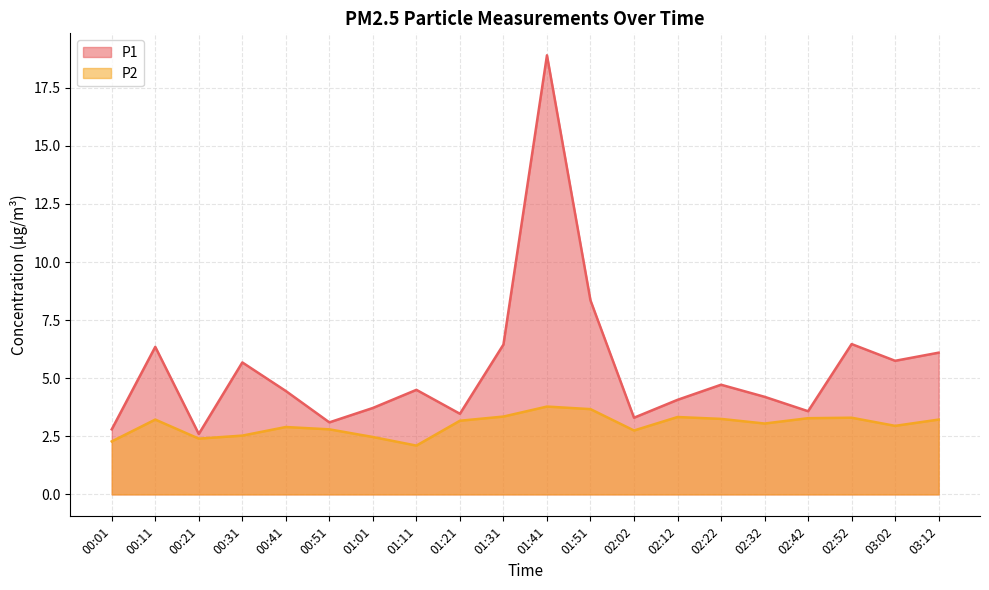

True or false: P2 and P1 intersect in this chart.

False